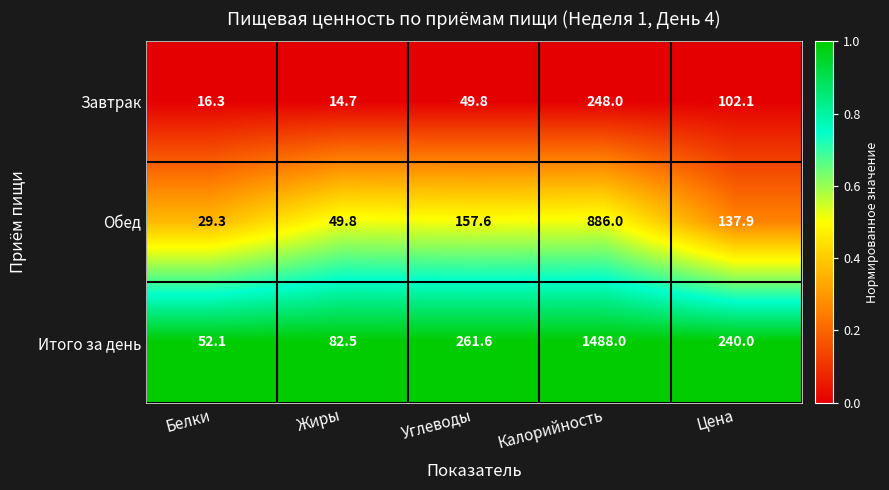

The Завтрак series shows 44.3 at Цена. True or false?

False